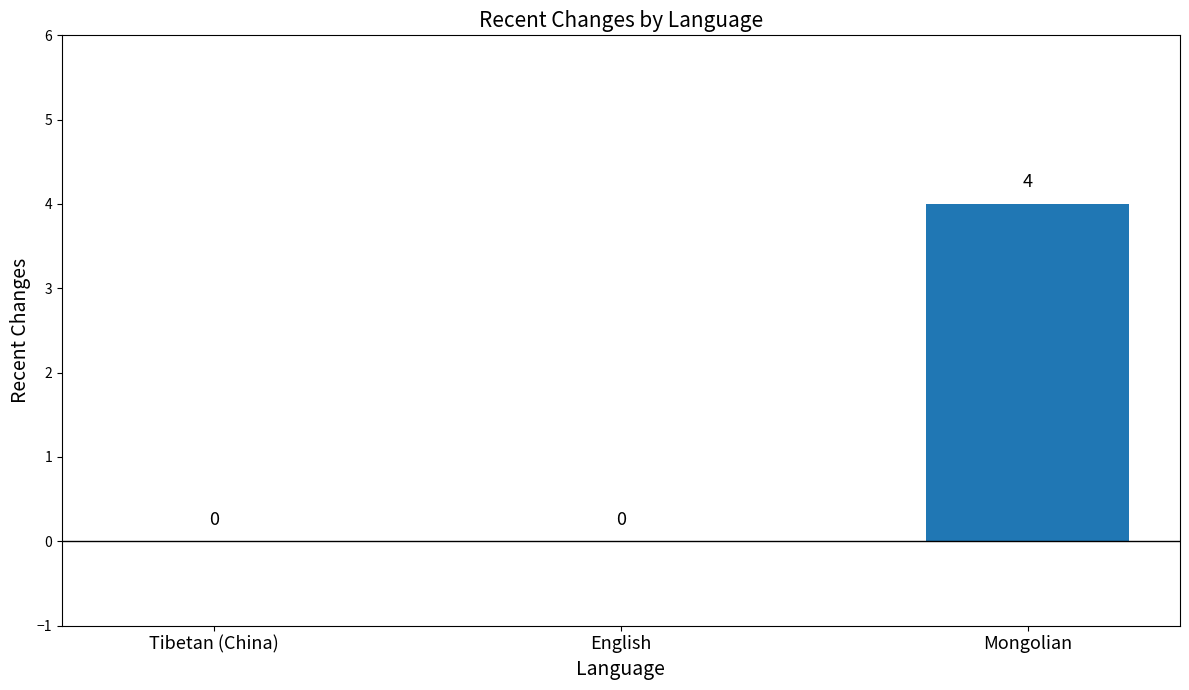

True or false: the data shows 4 at Mongolian.

True